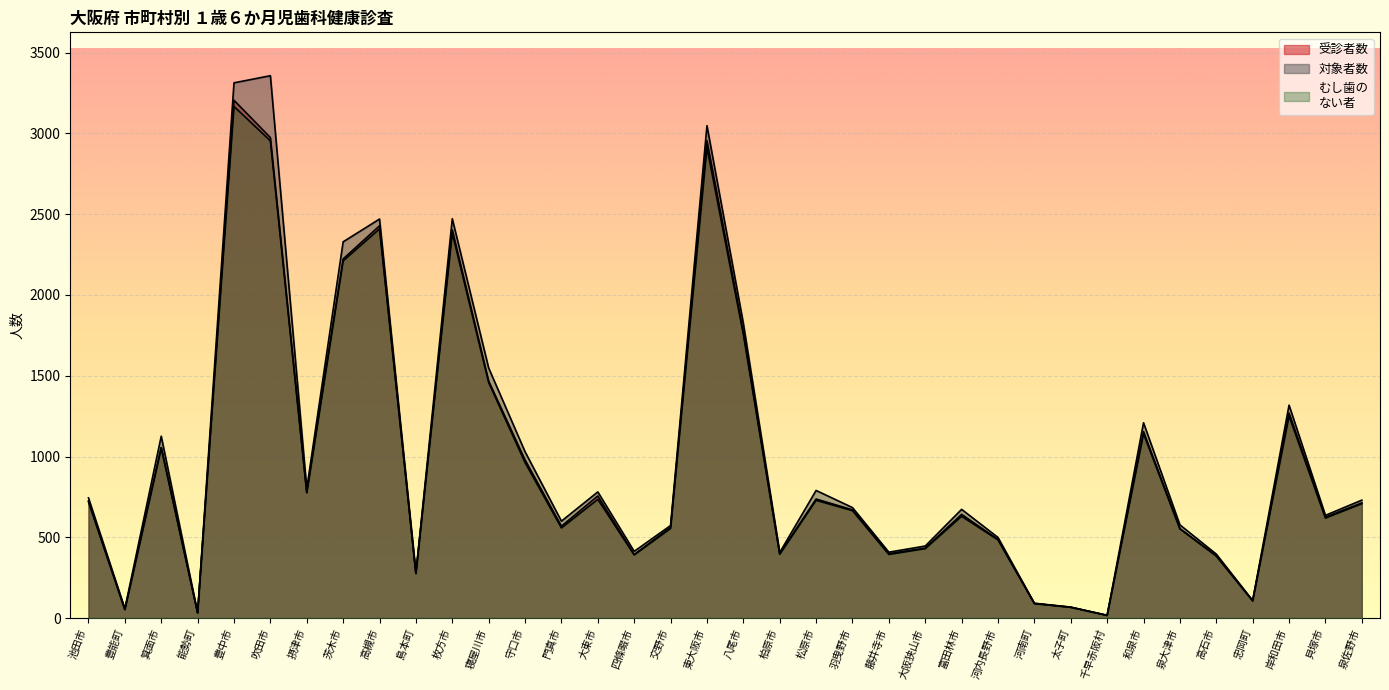

At which category does 対象者数 reach its first local valley?

豊能町